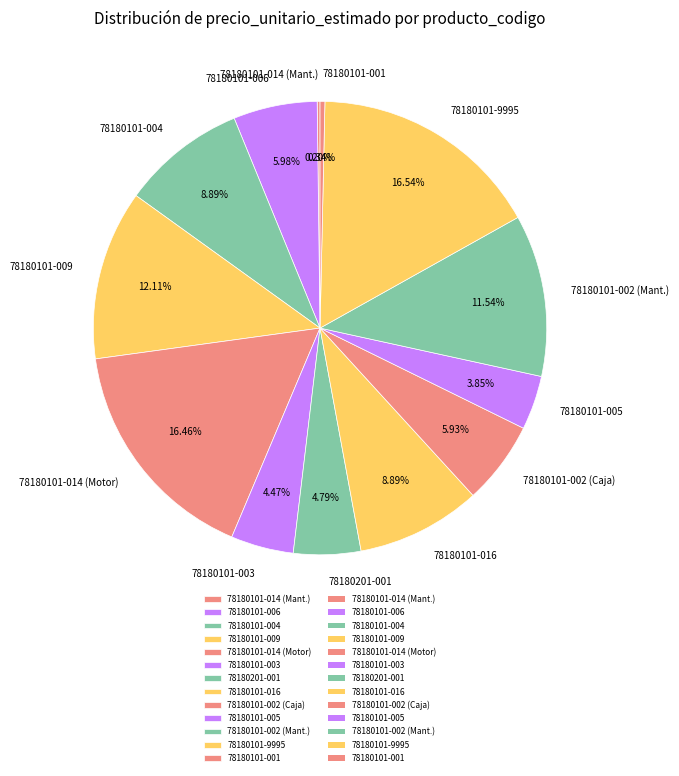

Approximately how many times larger is the value at 78180101-004 compared to 78180101-009?

0.7